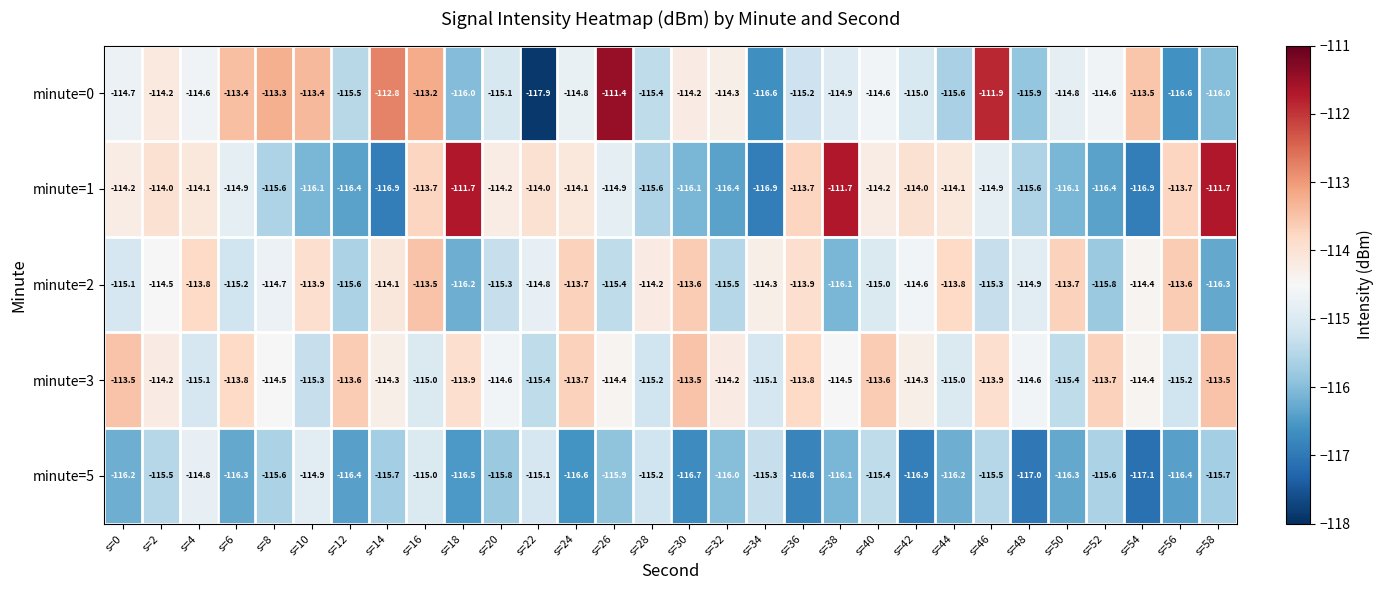

Read the minute=3 value at s=46.

-113.9